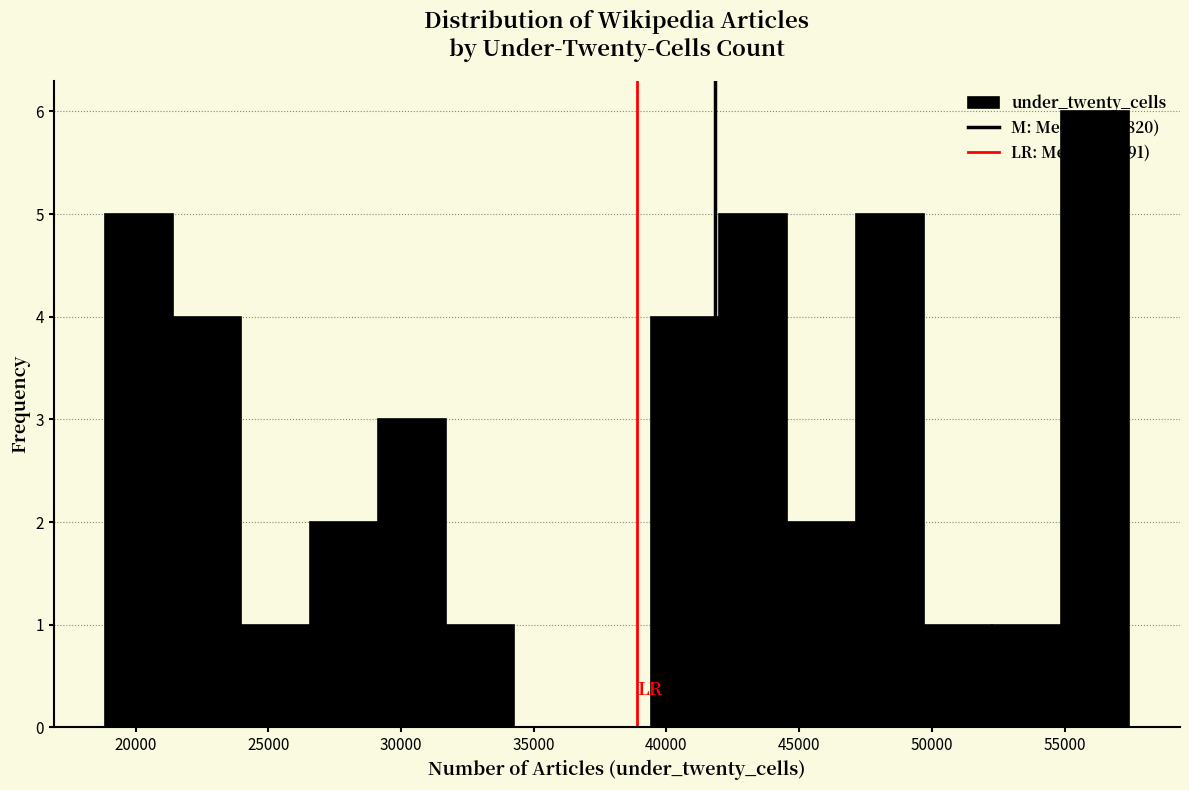

Reading left to right, list every bar in this chart as the range it spans on the x-axis followed by its height. Neither the bar edges nor the heights are printed on the chart, so give them approximately, as read against the axes.

19000 to 21500: 5
21500 to 24000: 4
24000 to 26500: 1
26500 to 29000: 2
29000 to 31500: 3
31500 to 34500: 1
34500 to 37000: 0
37000 to 39500: 0
39500 to 42000: 4
42000 to 44500: 5
44500 to 47000: 2
47000 to 49500: 5
49500 to 52500: 1
52500 to 55000: 1
55000 to 57500: 6